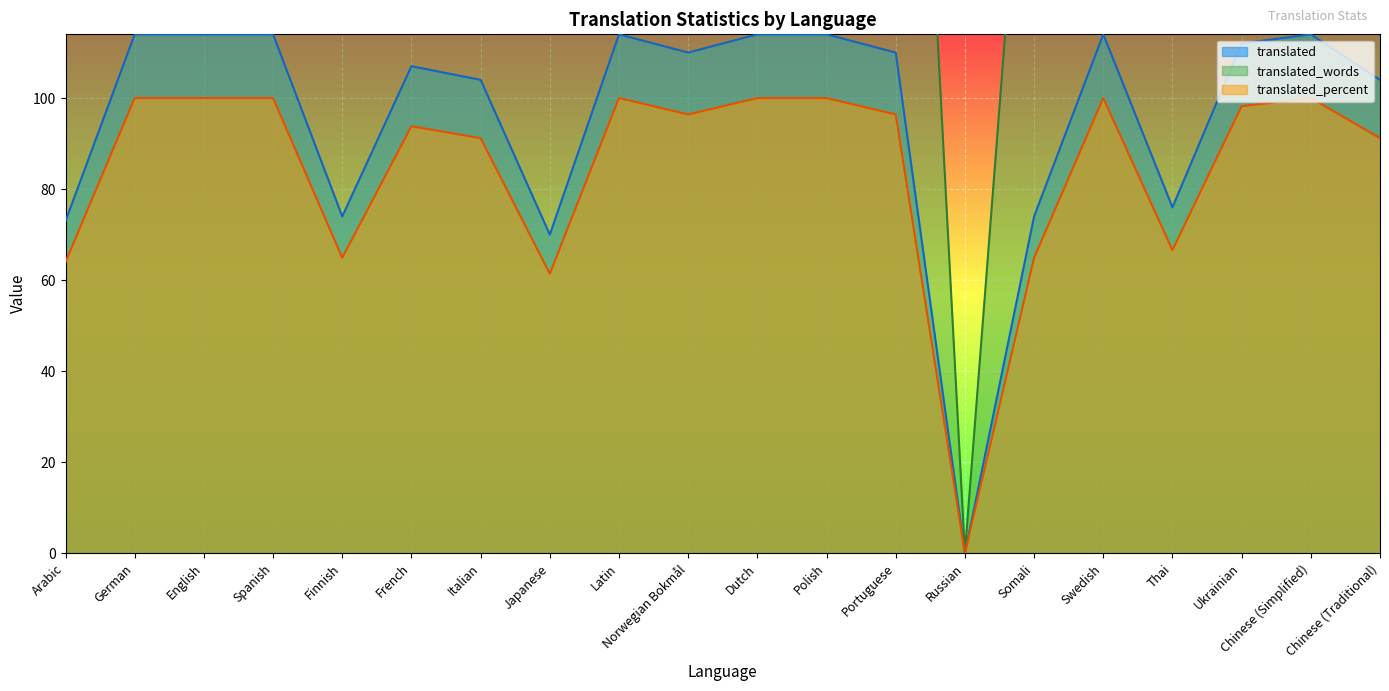

Reading left to right, list all the values displayed in this chart.

translated: Arabic=73.0	German=114.0	English=114.0	Spanish=114.0	Finnish=74.0	French=107.0	Italian=104.0	Japanese=70.0	Latin=114.0	Norwegian Bokmål=110.0	Dutch=114.0	Polish=114.0	Portuguese=110.0	Russian=0.0	Somali=74.0	Swedish=114.0	Thai=76.0	Ukrainian=112.0	Chinese (Simplified)=114.0	Chinese (Traditional)=104.0
translated_percent: Arabic=64.0	German=100.0	English=100.0	Spanish=100.0	Finnish=64.9	French=93.8	Italian=91.2	Japanese=61.4	Latin=100.0	Norwegian Bokmål=96.4	Dutch=100.0	Polish=100.0	Portuguese=96.4	Russian=0.0	Somali=64.9	Swedish=100.0	Thai=66.6	Ukrainian=98.2	Chinese (Simplified)=100.0	Chinese (Traditional)=91.2
translated_words: Arabic=195.0	German=304.0	English=304.0	Spanish=304.0	Finnish=196.0	French=276.0	Italian=269.0	Japanese=203.0	Latin=304.0	Norwegian Bokmål=287.0	Dutch=304.0	Polish=304.0	Portuguese=287.0	Russian=0.0	Somali=196.0	Swedish=304.0	Thai=148.0	Ukrainian=295.0	Chinese (Simplified)=304.0	Chinese (Traditional)=269.0